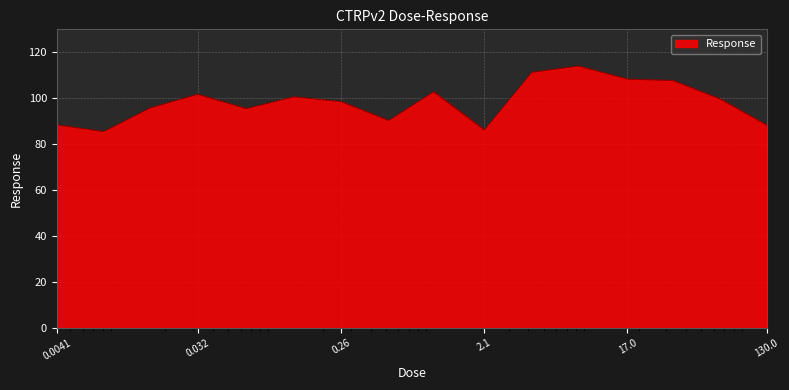

What is the maximum value shown in the chart?

114.0